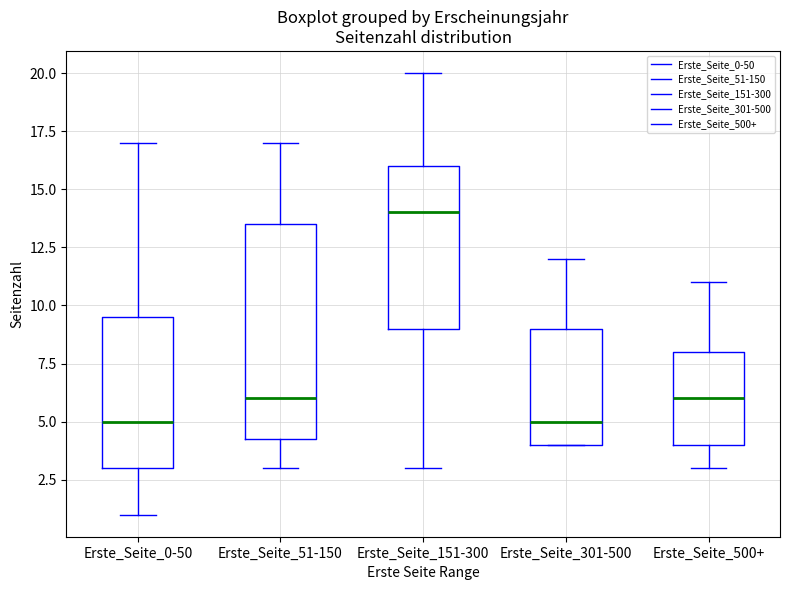

Comparing the boxes themselves (not the whiskers), which one is the tallest?

Erste_Seite_51-150